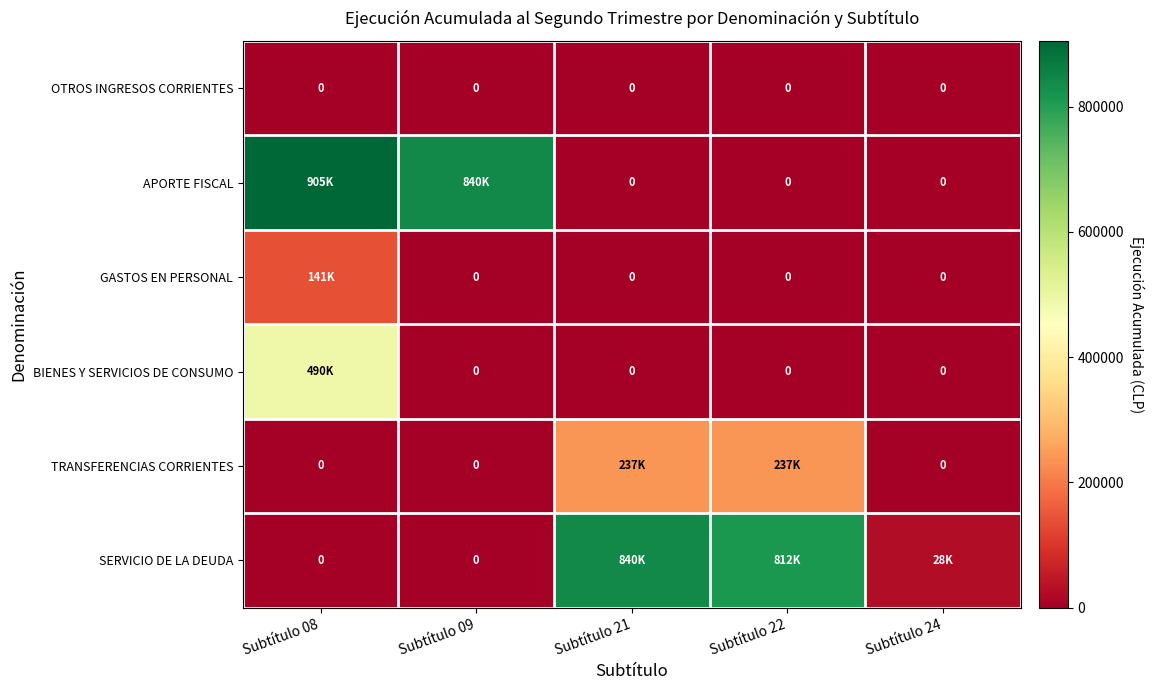

Between Subtítulo 09 and Subtítulo 24, which series saw the biggest shift?

APORTE FISCAL